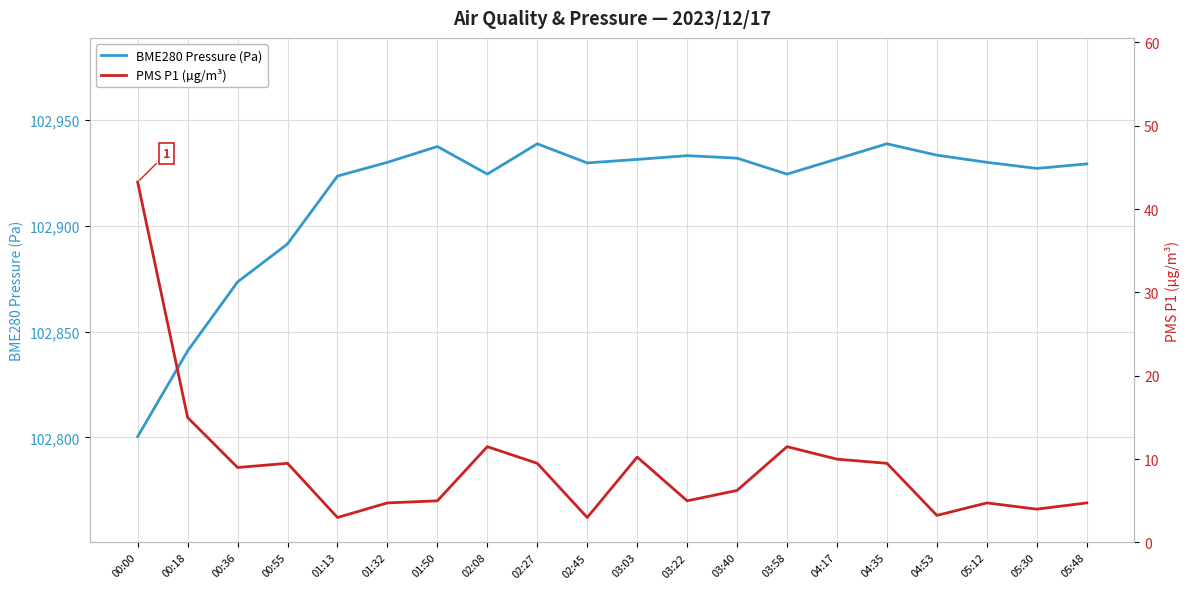

What is the difference between the highest and lowest values at 02:45?

102926.6